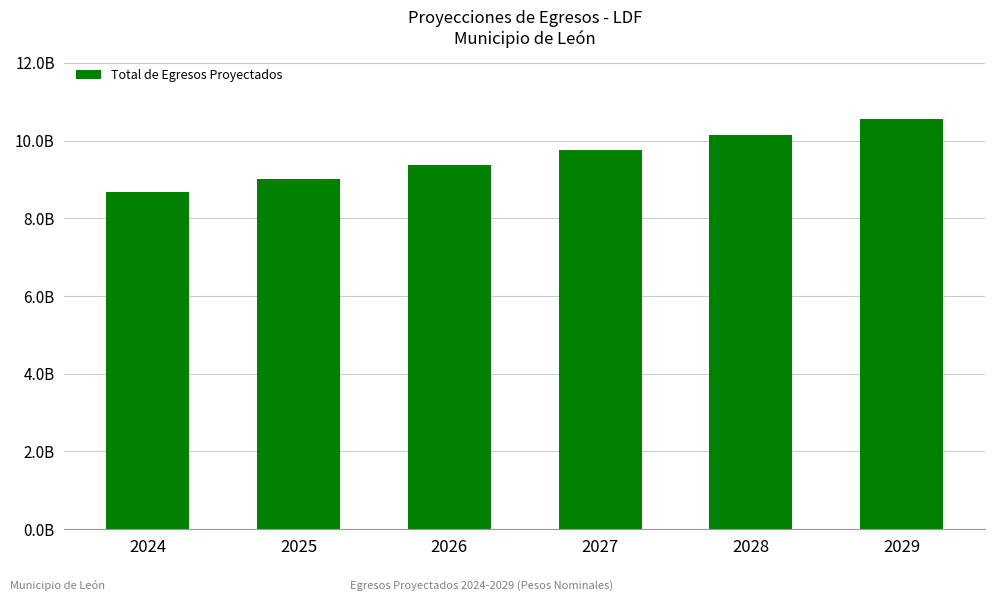

Which has a higher value, 2029 or 2027?

2029